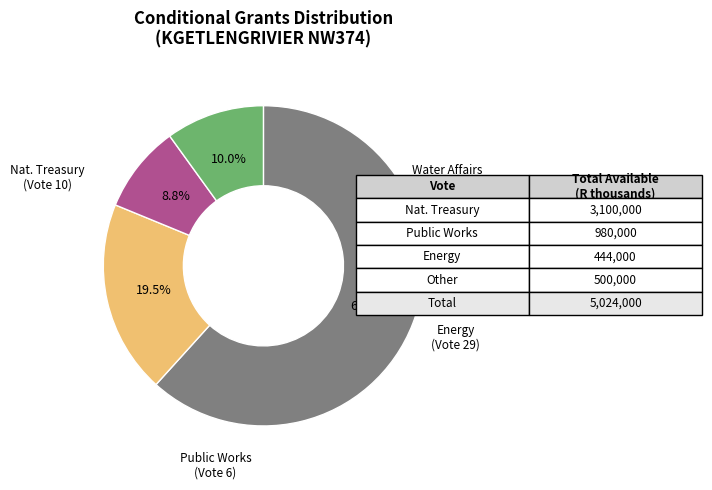

How many slices are in this pie chart?

4